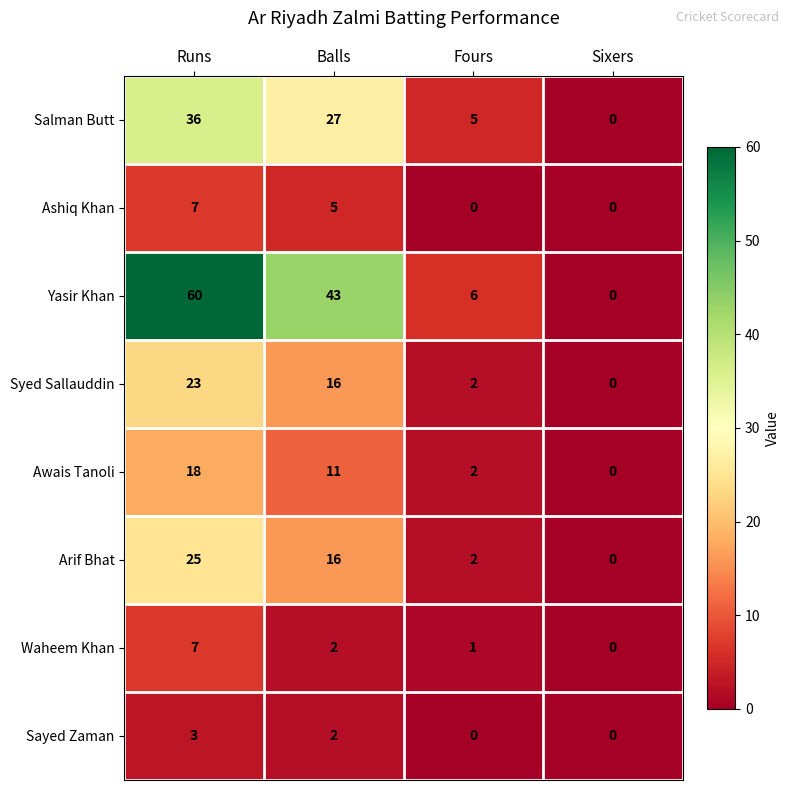

What is the difference between the maximum and minimum values in the Waheem Khan series?

7